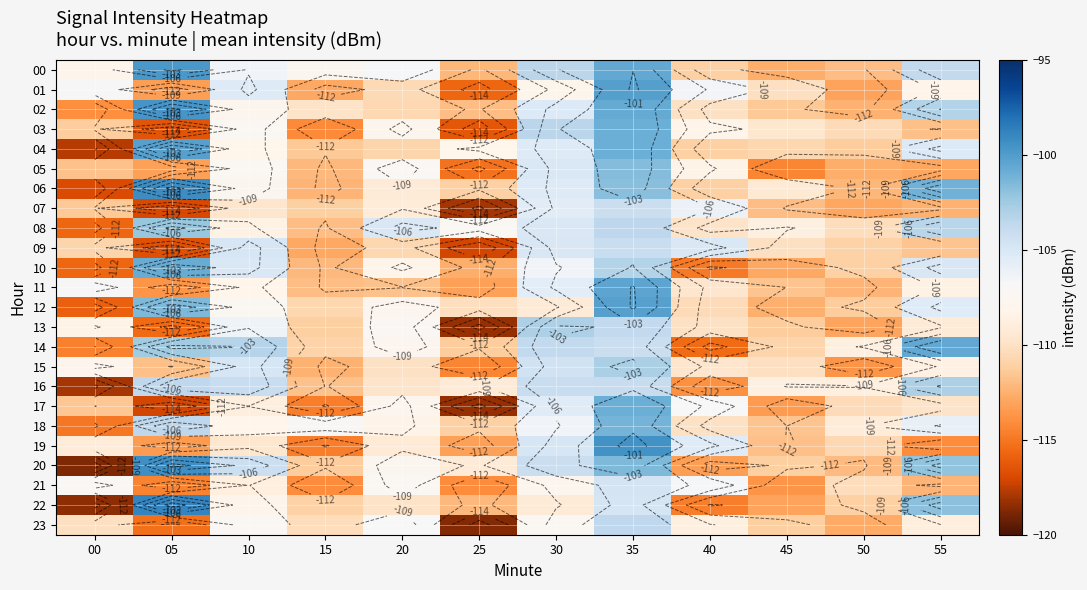

What is the difference between the second highest and minimum values in the 13 series?

14.6